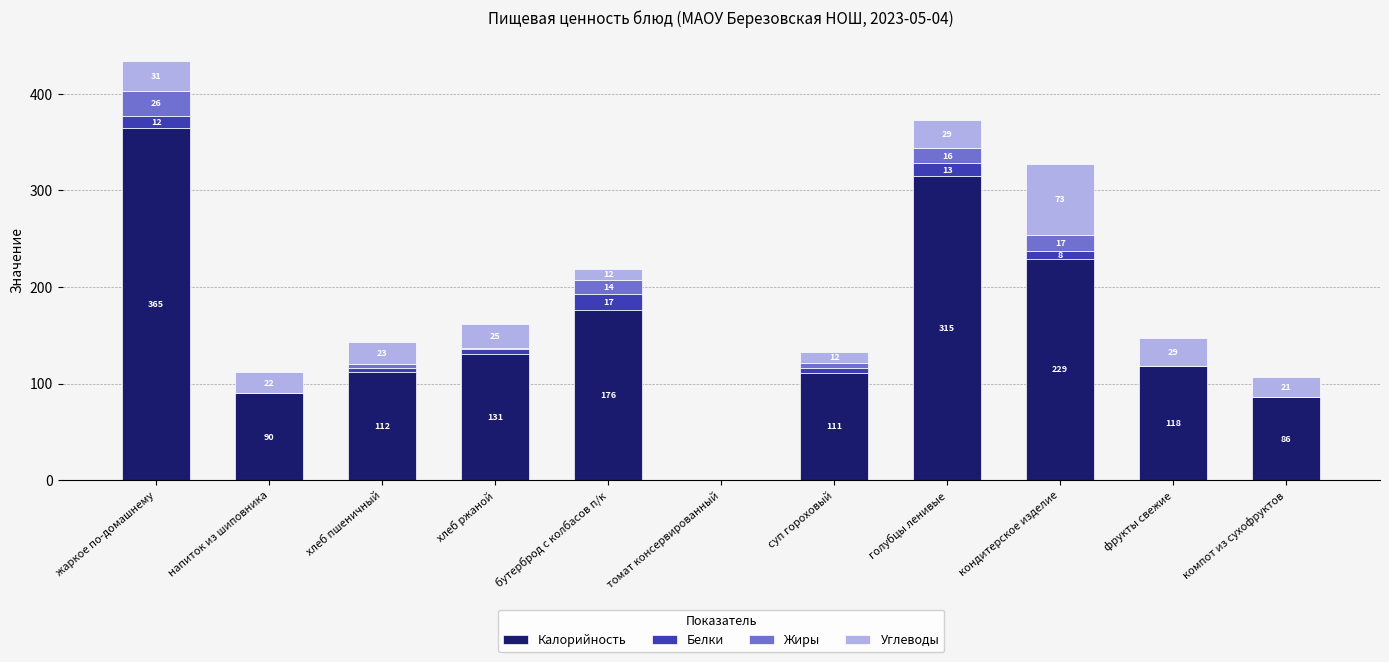

What is the total value across all series at голубцы ленивые?

373